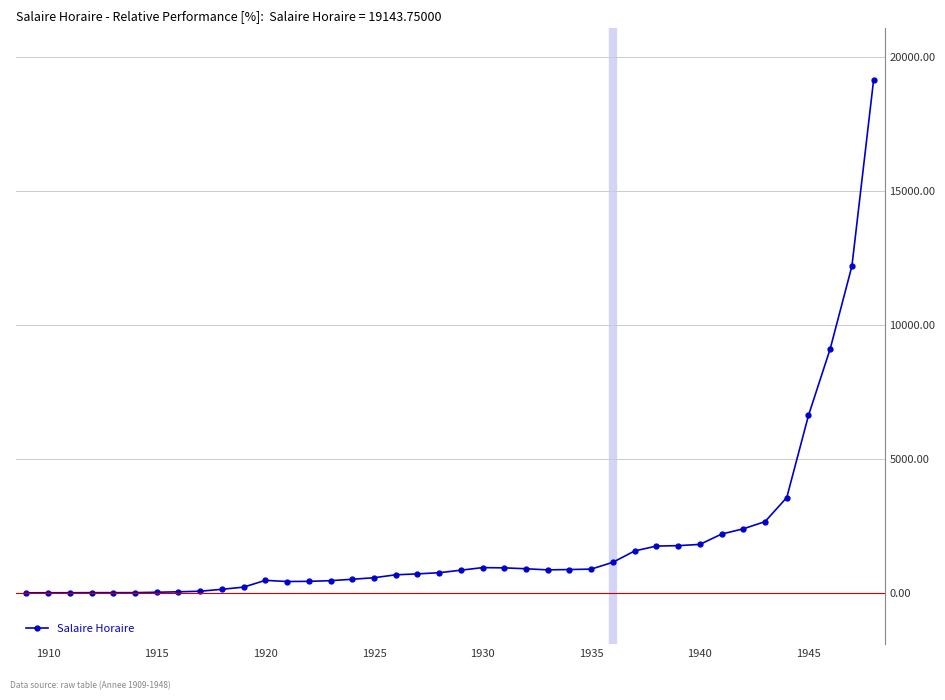

True or false: the data has more than 0 interior local peaks.

True